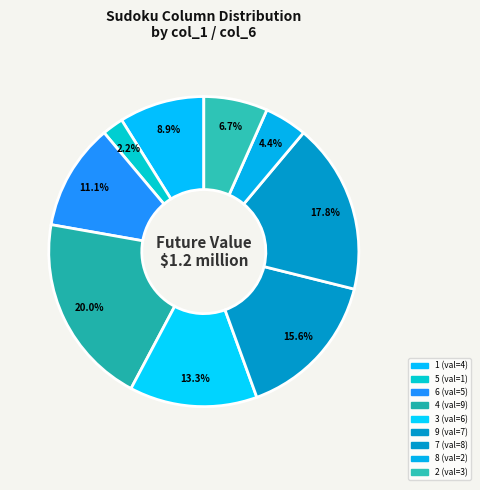

Which slice is the smallest?

5